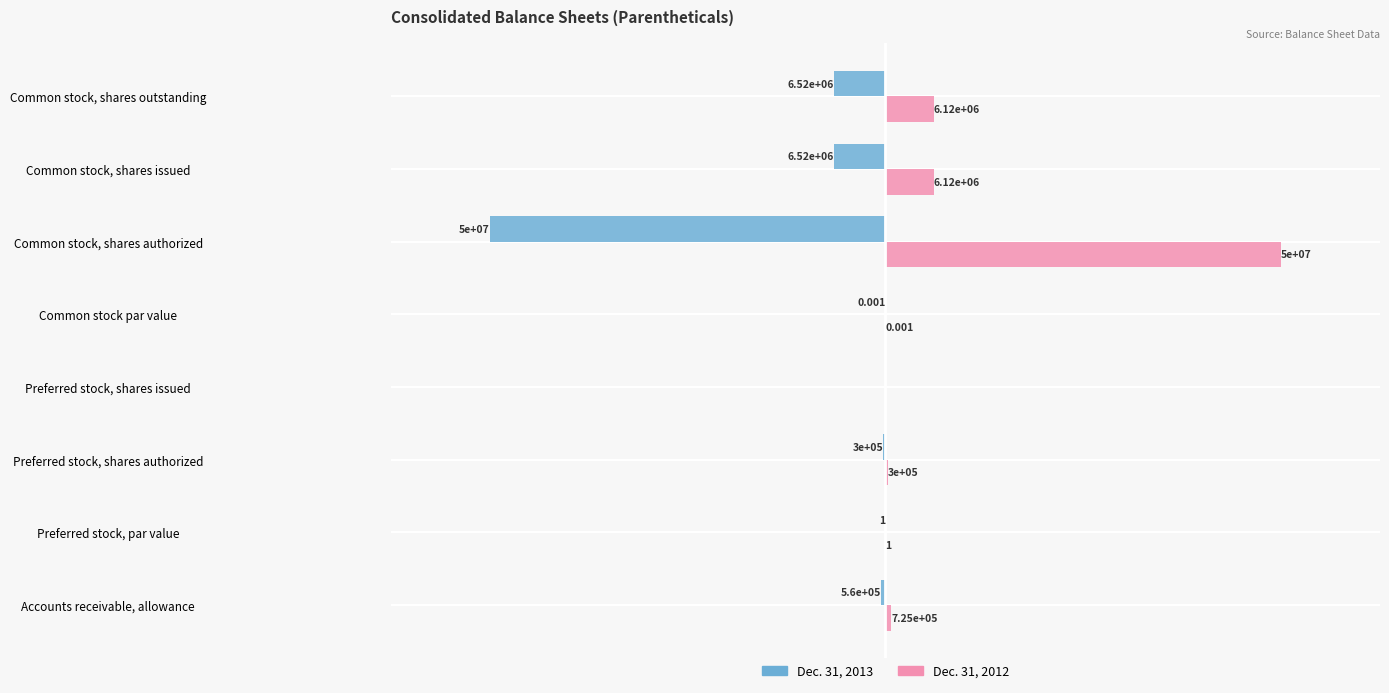

At which label does Dec. 31, 2012 reach its peak?

Common stock, shares authorized